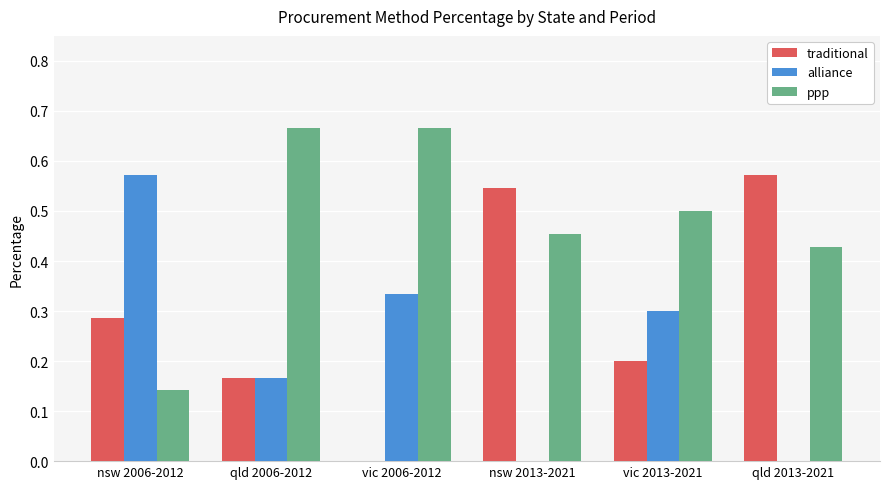

Which series changed the most between qld 2006-2012 and qld 2013-2021?

traditional